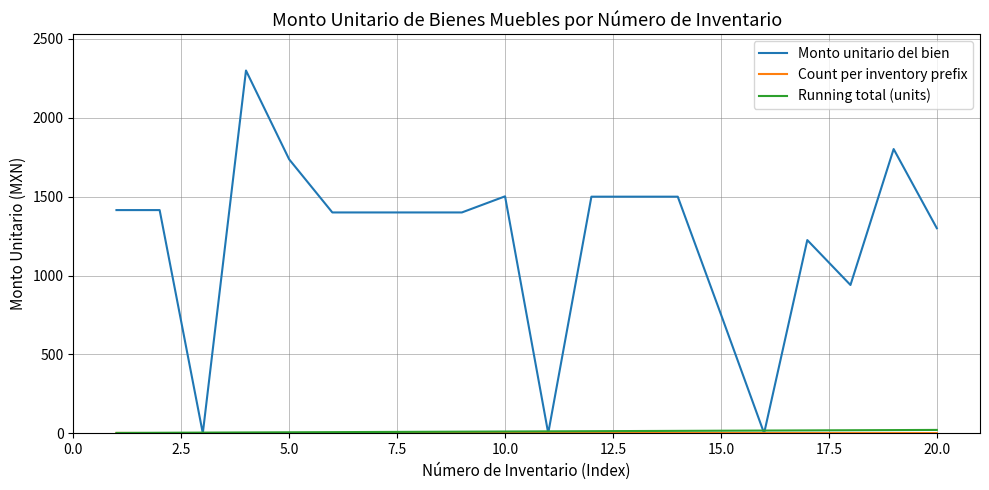

What is the maximum value shown in the chart?

2300.0